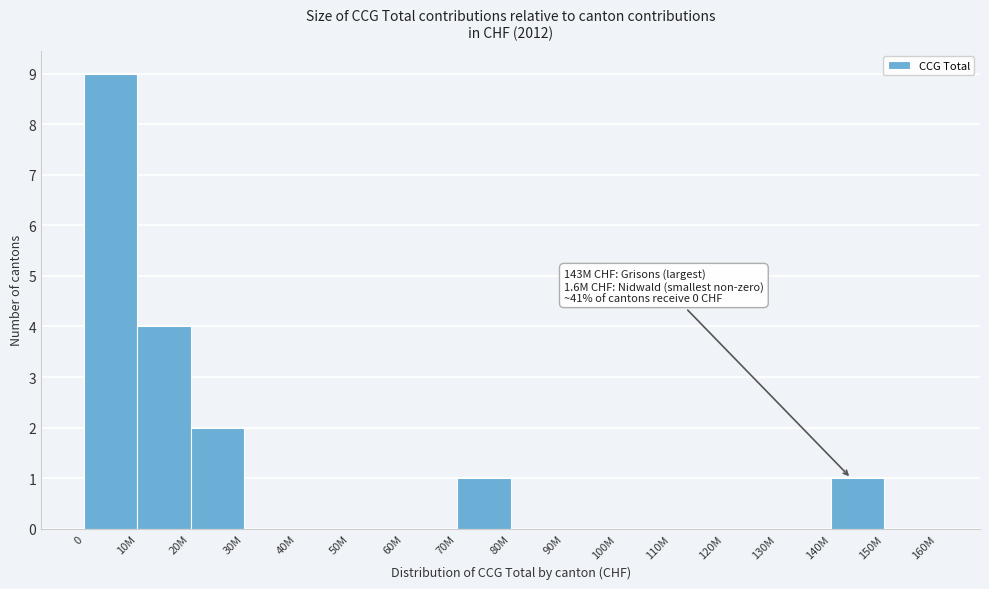

Reading left to right, list all the values displayed in this chart.

0=9	10M=4	20M=2	30M=0	40M=0	50M=0	60M=0	70M=1	80M=0	90M=0	100M=0	110M=0	120M=0	130M=0	140M=1	150M=0